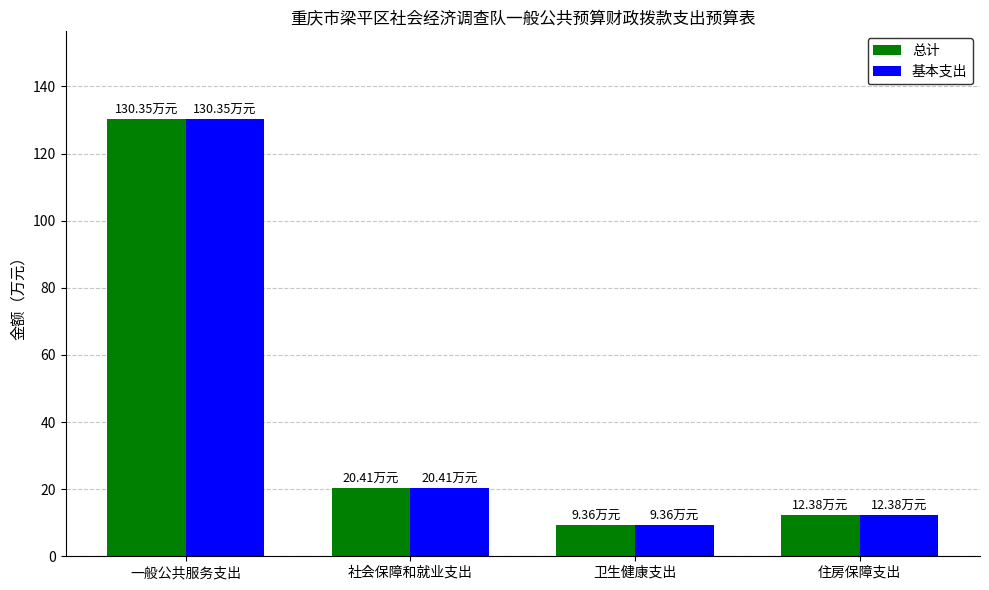

List the labels in order of 总计 value, smallest first.

卫生健康支出, 住房保障支出, 社会保障和就业支出, 一般公共服务支出